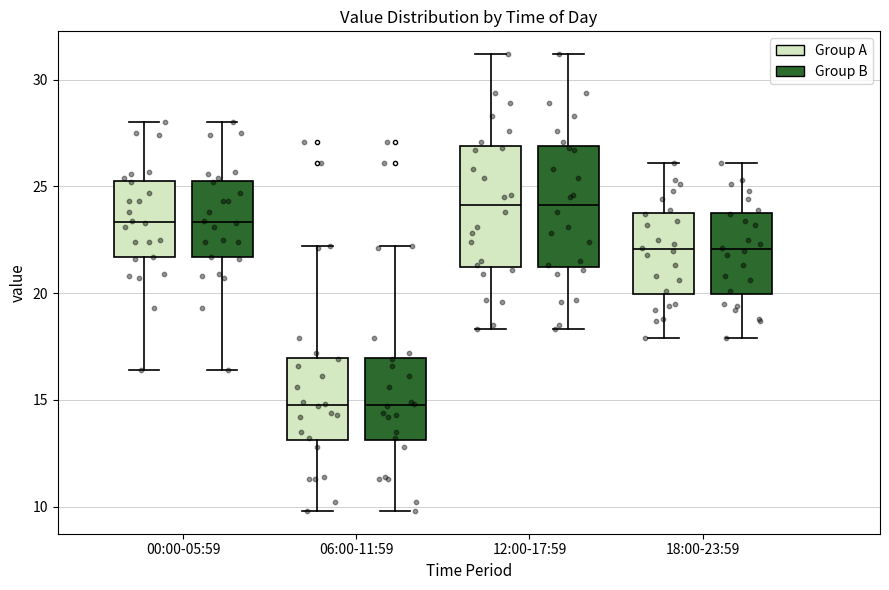

Reading left to right, transcribe this box plot: for each box, give where its median line is, the range the box spans, and where its two whiskers end, as read against the y-axis. The values are not printed on the chart, so give them approximately, as read against the axis.

00:00-05:59 (Group A): median 23.5, box 21.5 to 25.5, whiskers 16.5 to 28.0
00:00-05:59 (Group B): median 23.5, box 21.5 to 25.5, whiskers 16.5 to 28.0
06:00-11:59 (Group A): median 15.0, box 13.0 to 17.0, whiskers 10.0 to 22.0
06:00-11:59 (Group B): median 15.0, box 13.0 to 17.0, whiskers 10.0 to 22.0
12:00-17:59 (Group A): median 24.0, box 21.5 to 27.0, whiskers 18.5 to 31.0
12:00-17:59 (Group B): median 24.0, box 21.5 to 27.0, whiskers 18.5 to 31.0
18:00-23:59 (Group A): median 22.0, box 20.0 to 24.0, whiskers 18.0 to 26.0
18:00-23:59 (Group B): median 22.0, box 20.0 to 24.0, whiskers 18.0 to 26.0